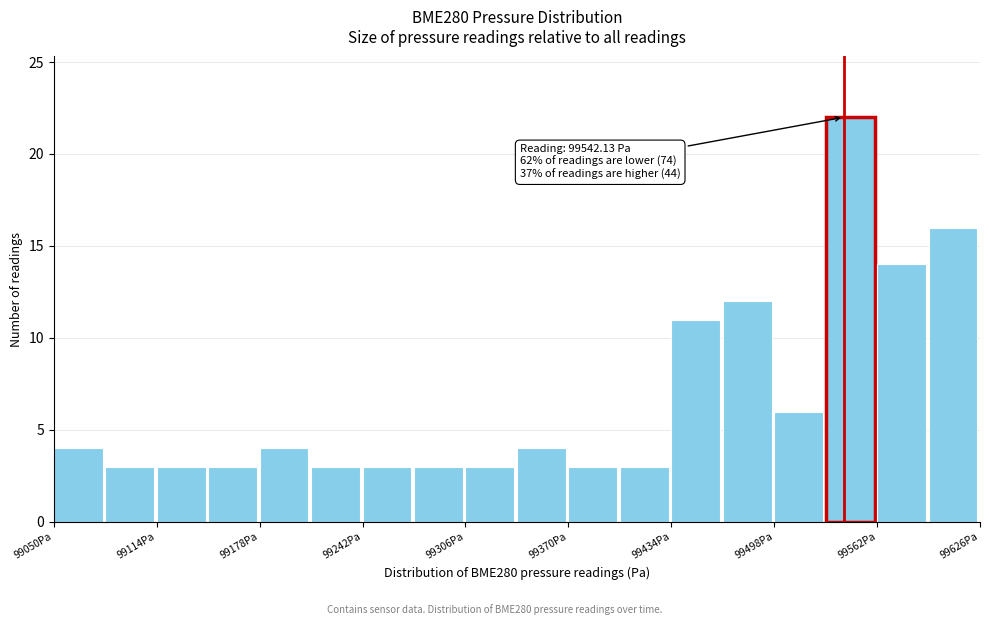

Read against the x-axis, roughly where is the centre of the tallest bar?

99550